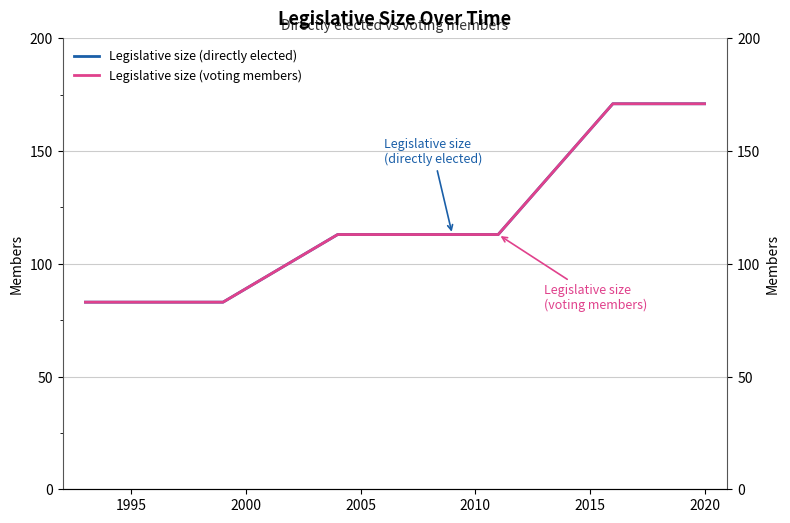

True or false: Legislative size (voting members) and Legislative size (directly elected) cross at least once.

False